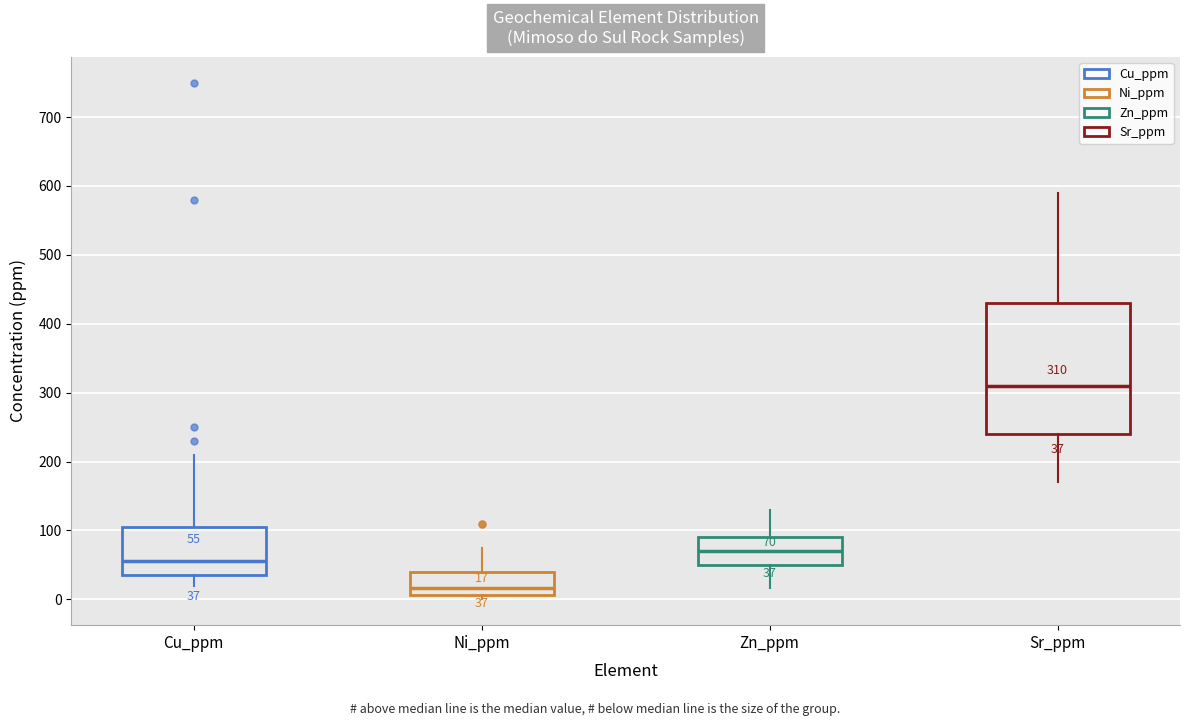

Comparing the boxes themselves (not the whiskers), which one is the tallest?

Sr_ppm